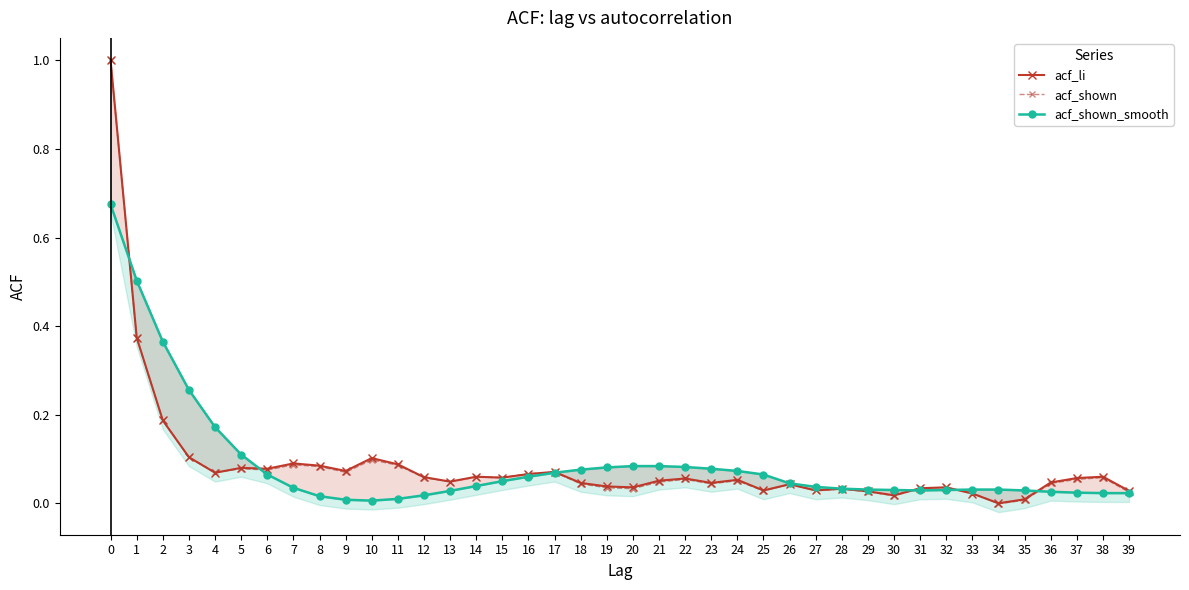

Count the number of data series in this chart.

3